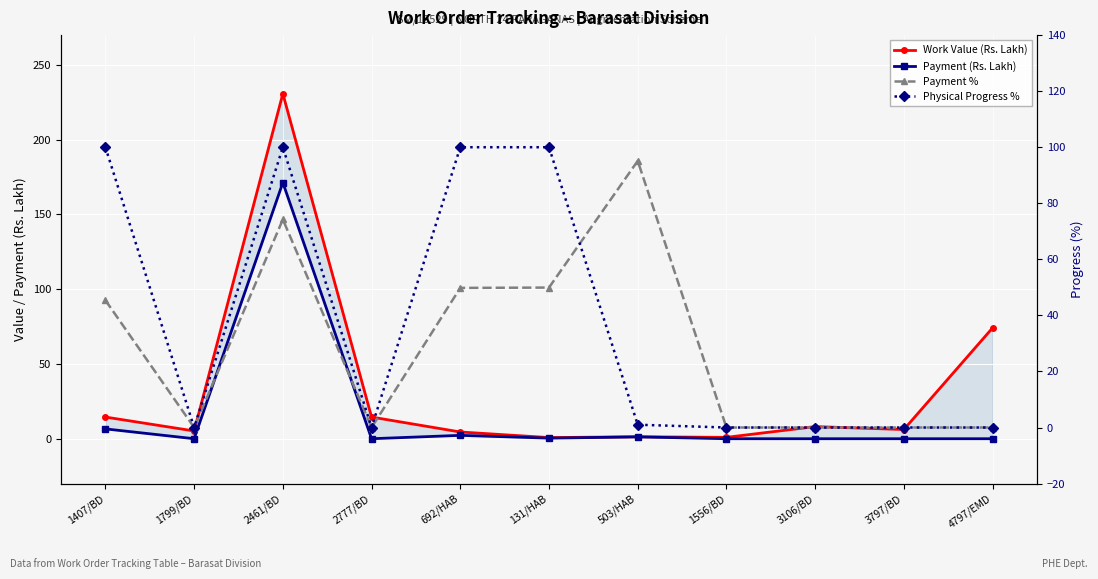

Reading right to left, transcribe all the data shown in this chart.

Work Value (Rs. Lakh): 4797/EMD=74.2	3797/BD=6.2	3106/BD=8.1	1556/BD=0.9	503/HAB=1.3	131/HAB=0.8	692/HAB=4.5	2777/BD=14.5	2461/BD=230.8	1799/BD=5.2	1407/BD=14.5
Payment (Rs. Lakh): 4797/EMD=0.0	3797/BD=0.0	3106/BD=0.0	1556/BD=0.0	503/HAB=1.2	131/HAB=0.4	692/HAB=2.2	2777/BD=0.0	2461/BD=171.3	1799/BD=0.0	1407/BD=6.6
Payment %: 4797/EMD=0.0	3797/BD=0.0	3106/BD=0.0	1556/BD=0.0	503/HAB=95.1	131/HAB=49.9	692/HAB=49.8	2777/BD=0.0	2461/BD=74.2	1799/BD=0.0	1407/BD=45.4
Physical Progress %: 4797/EMD=0.0	3797/BD=0.0	3106/BD=0.0	1556/BD=0.0	503/HAB=1.0	131/HAB=100.0	692/HAB=100.0	2777/BD=0.0	2461/BD=100.0	1799/BD=0.0	1407/BD=100.0